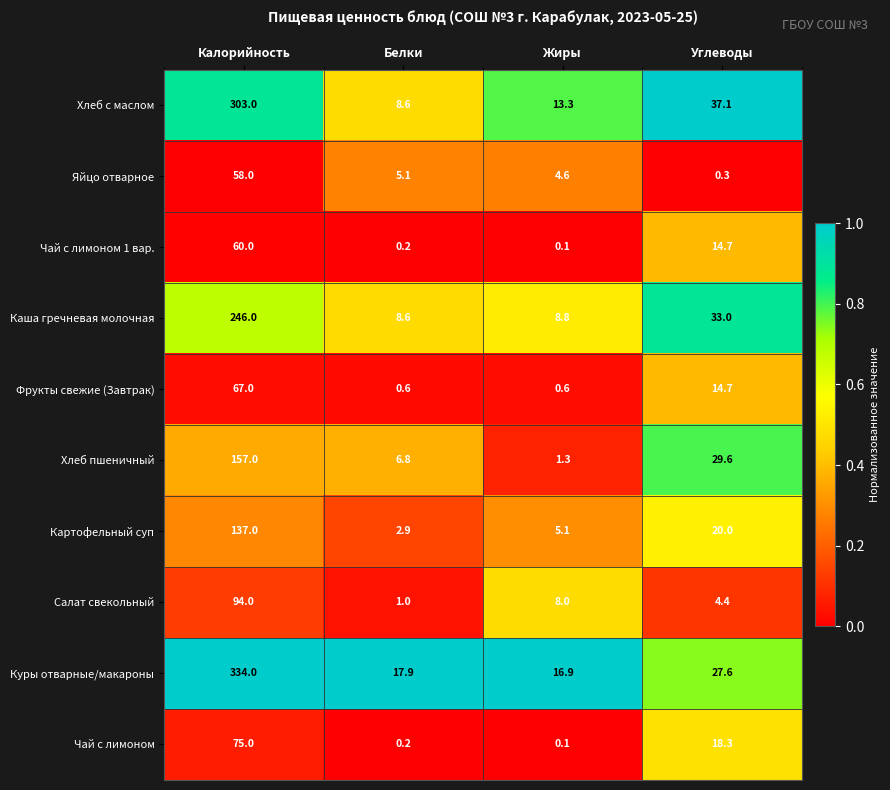

The Чай с лимоном 1 вар. series shows 14.2 at Калорийность. True or false?

False